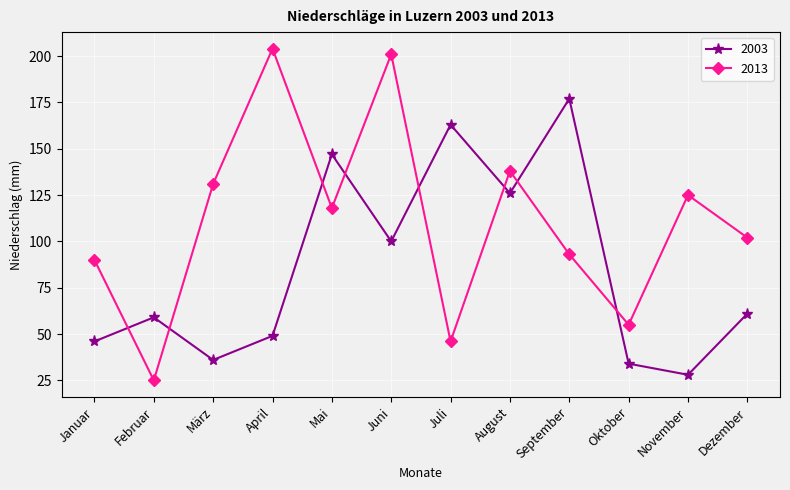

What is the label of the 1st point from the right?

Dezember